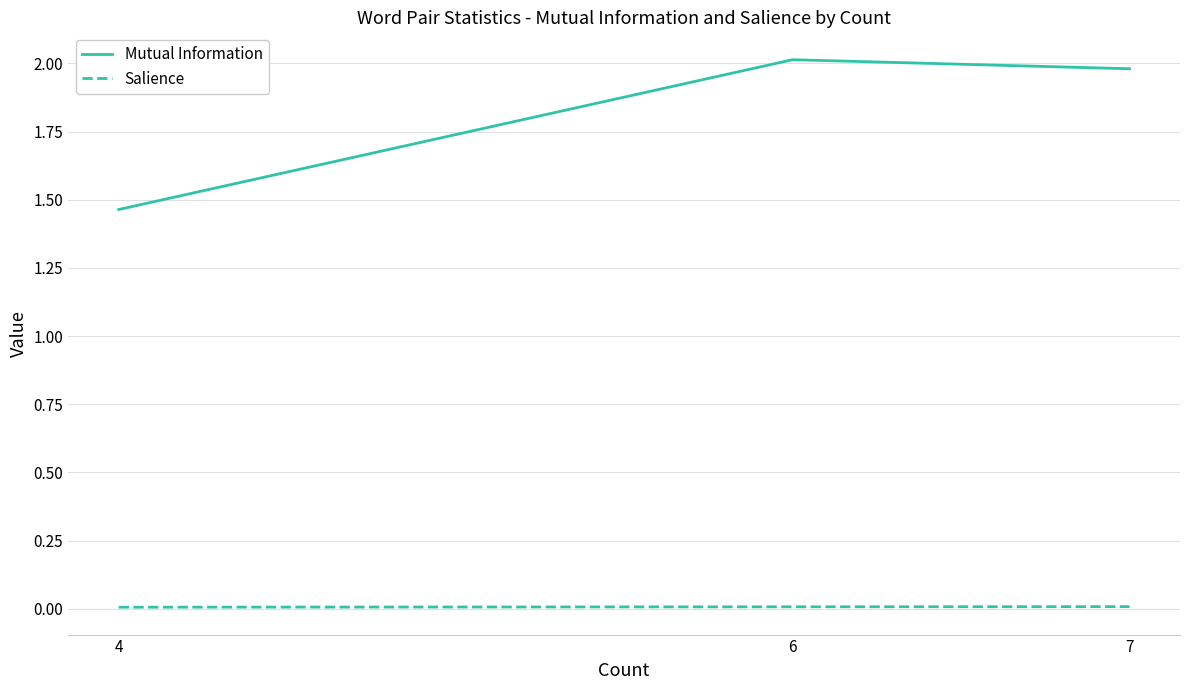

Between 4 and 6, which series saw the biggest shift?

Mutual Information